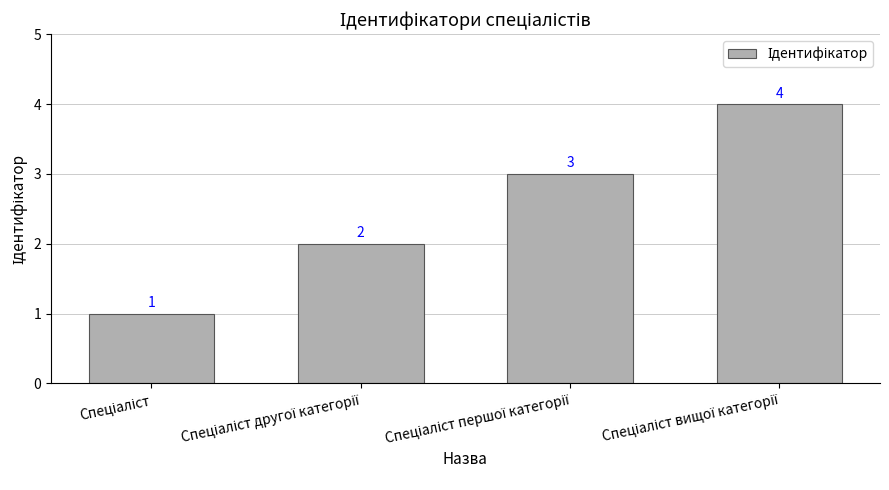

What is the value of the 2nd bar from the left?

2